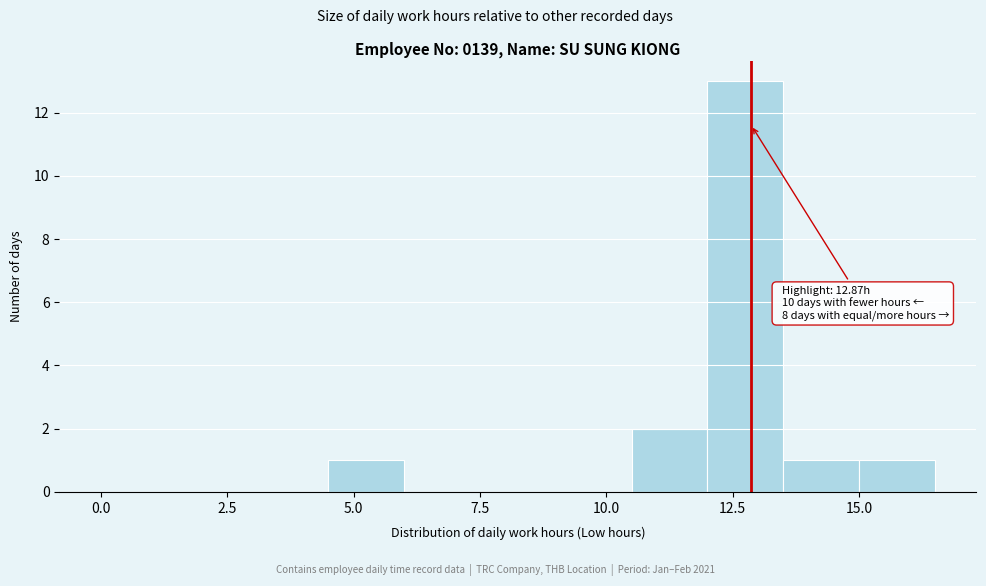

Read against the x-axis, roughly where is the centre of the tallest bar?

13.0